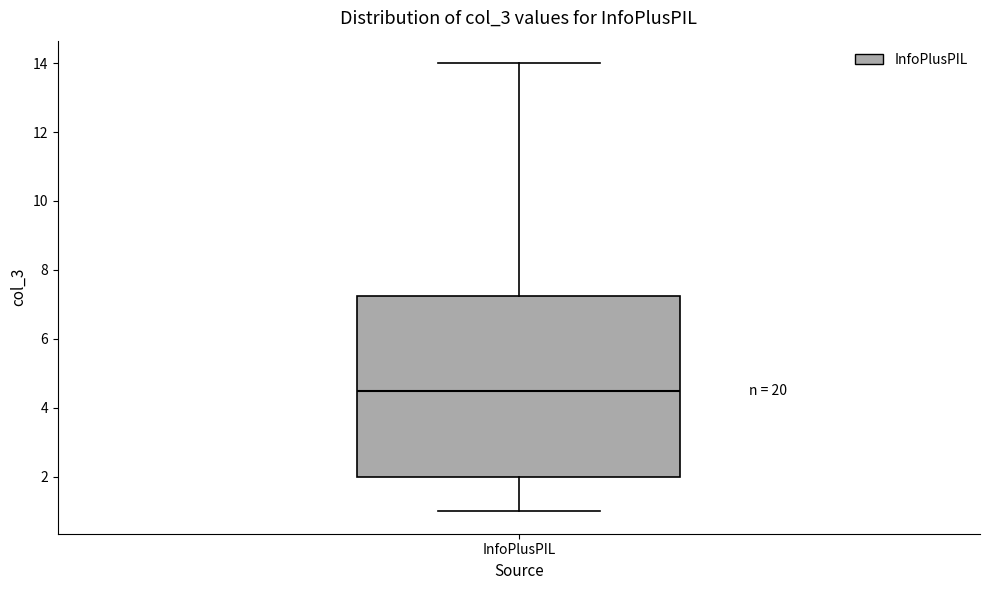

Read this box plot against the y-axis: the position of the median line, the range covered by the box, and the ends of both whiskers. The values are not printed on the chart, so give them approximately, as read against the axis.

median 4.6, box 2.0 to 7.2, whiskers 1.0 to 14.0